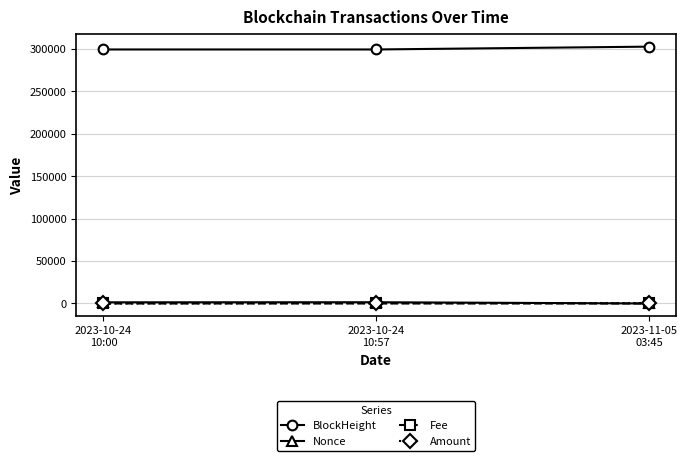

What is the greatest value displayed?

302747.0